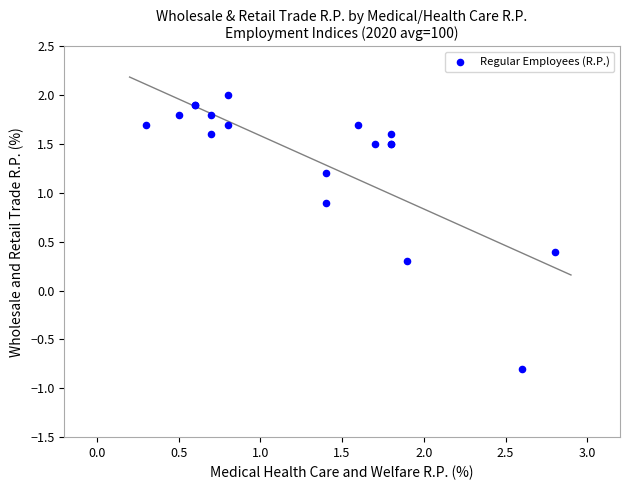

What Y value in the scatter plot is closest to 0?

0.3